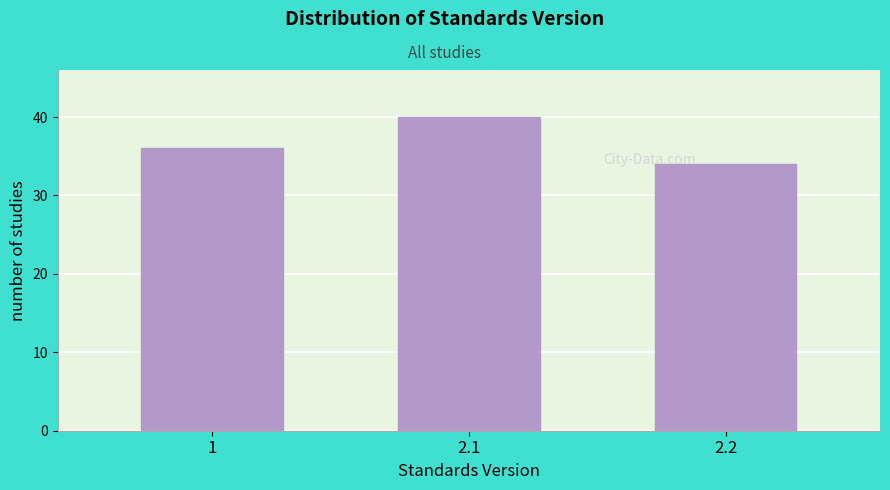

Reading left to right, what are all the values shown in this chart?

1=36	2.1=40	2.2=34